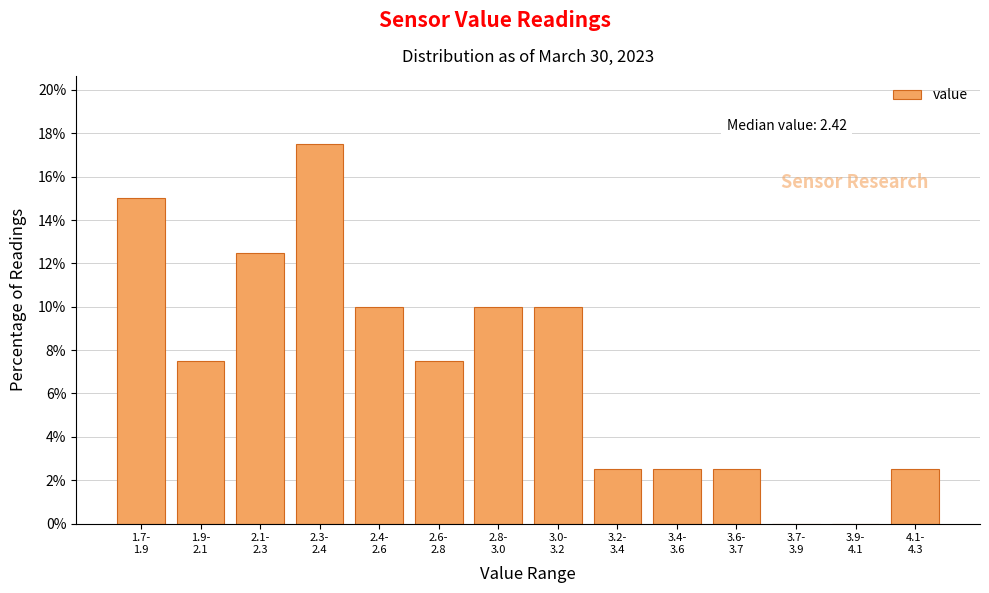

What is the sum of all values?

100.0